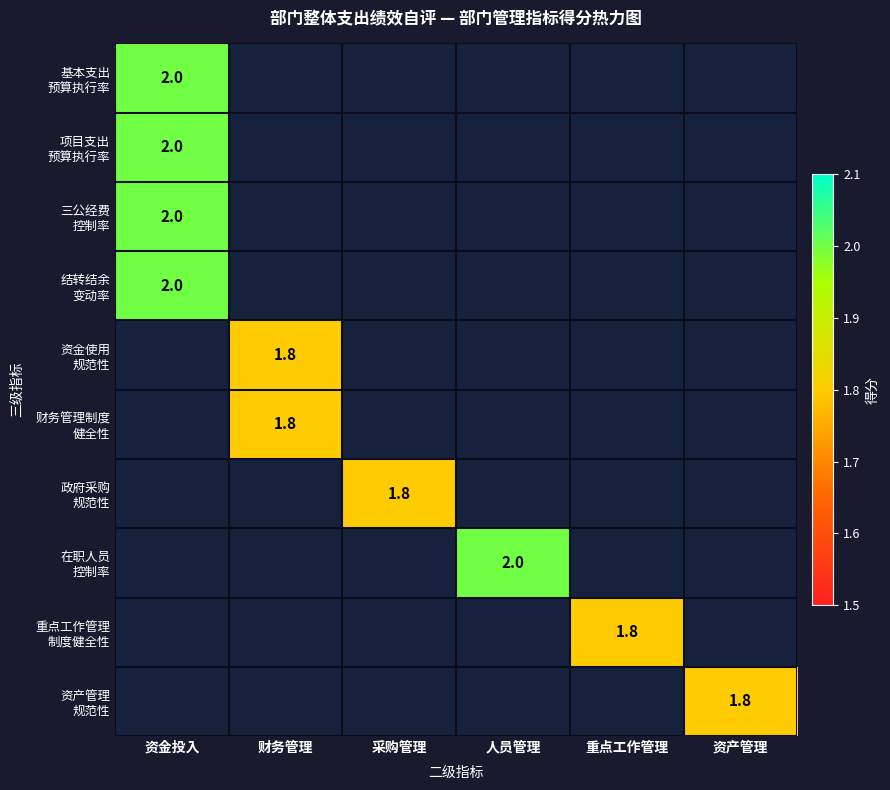

Is the value of 政府采购 规范性 at 人员管理 greater than the value of 资产管理 规范性 at 采购管理?

No